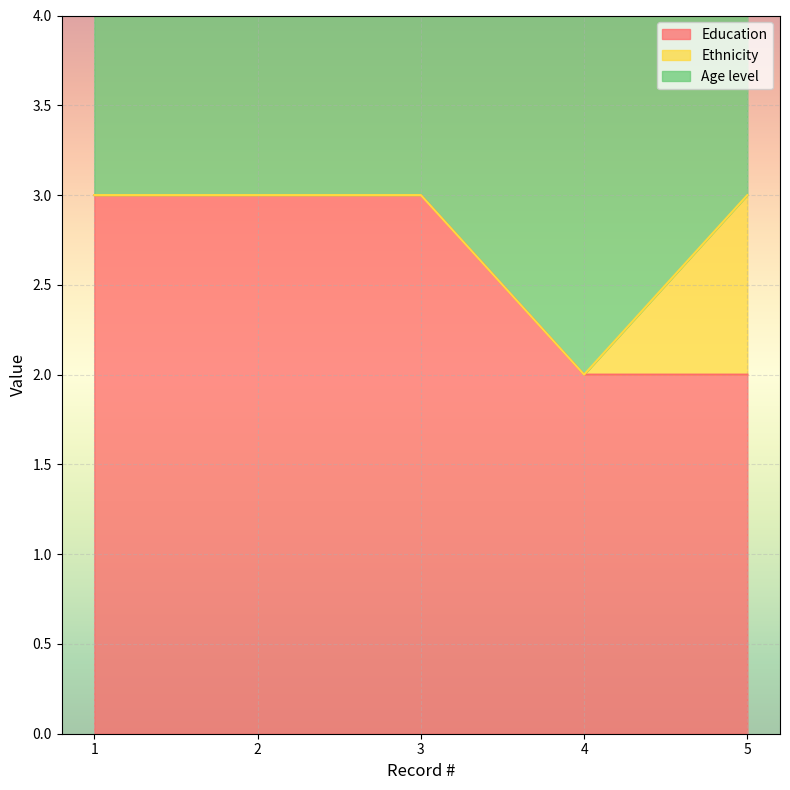

Is the value of Age level at 1 greater than the value of Education at 3?

No